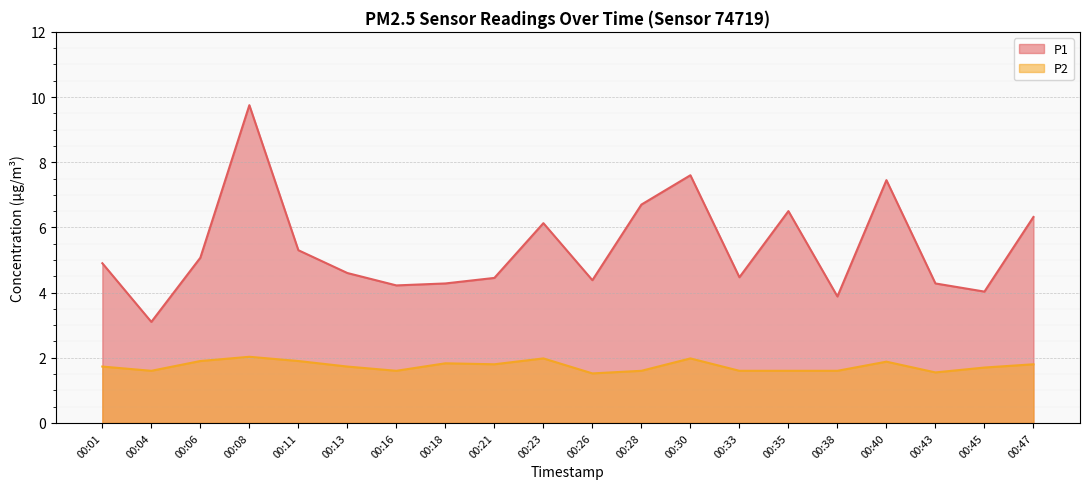

How many values in the P1 series exceed 4?

18